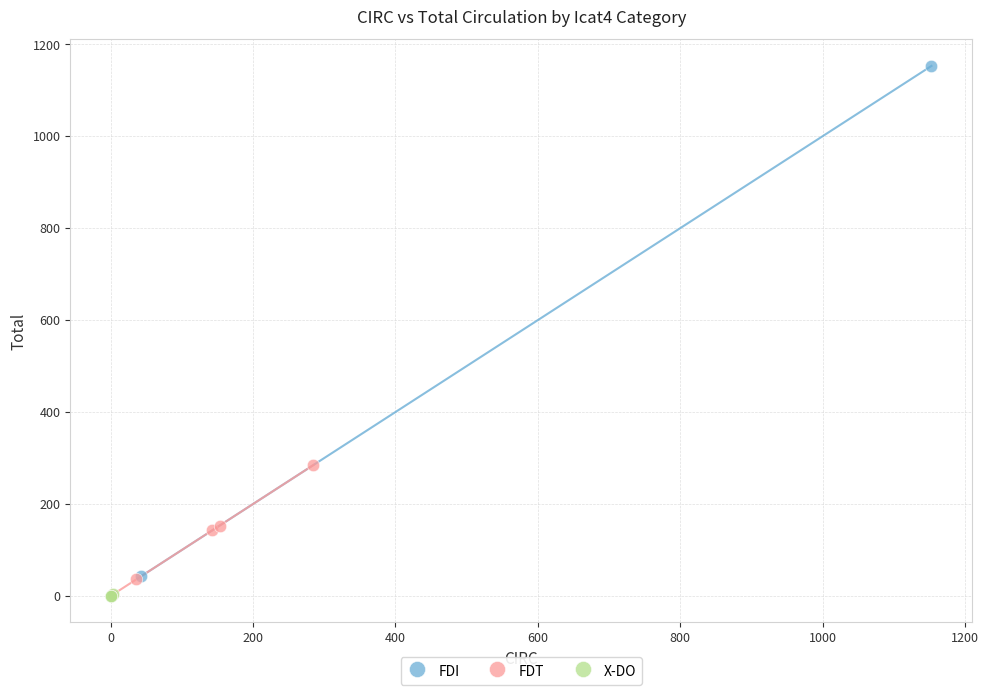

Which series reaches the maximum Y coordinate?

FDI